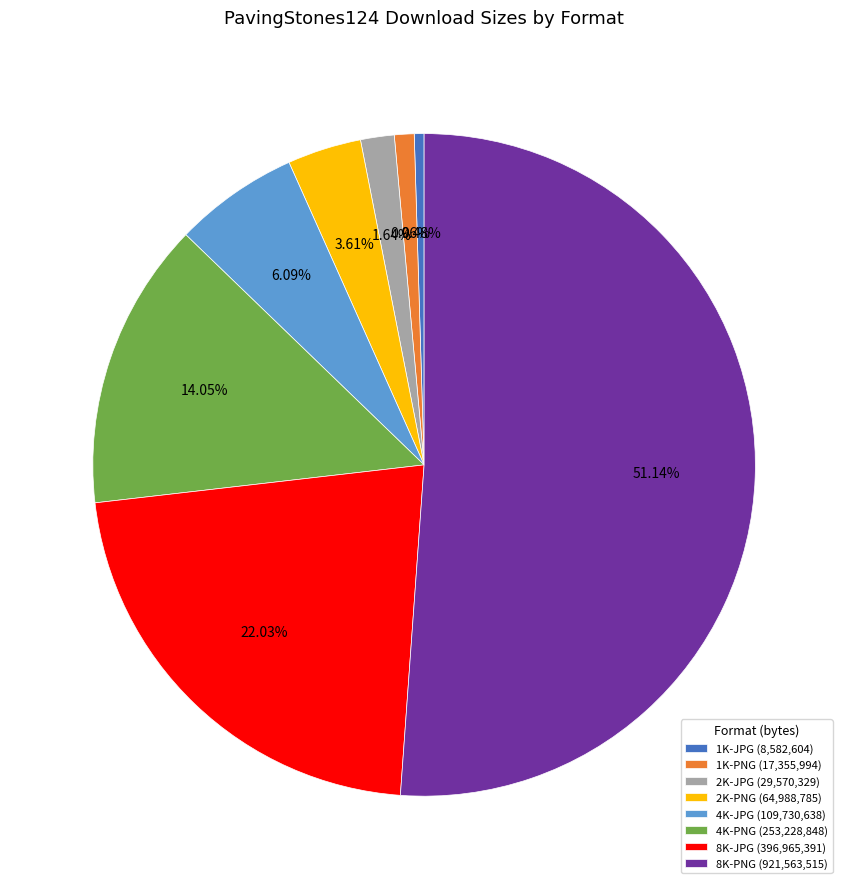

True or false: 8K-PNG accounts for 51% of the total.

True